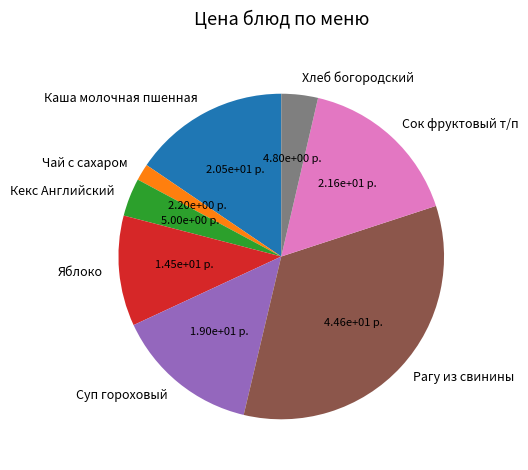

Combined, do Чай с сахаром and Сок фруктовый т/п account for over 50%?

No